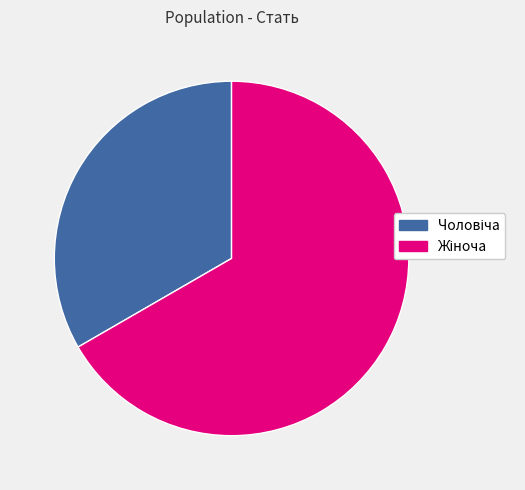

Is there any slice that represents more than half of the pie?

Yes